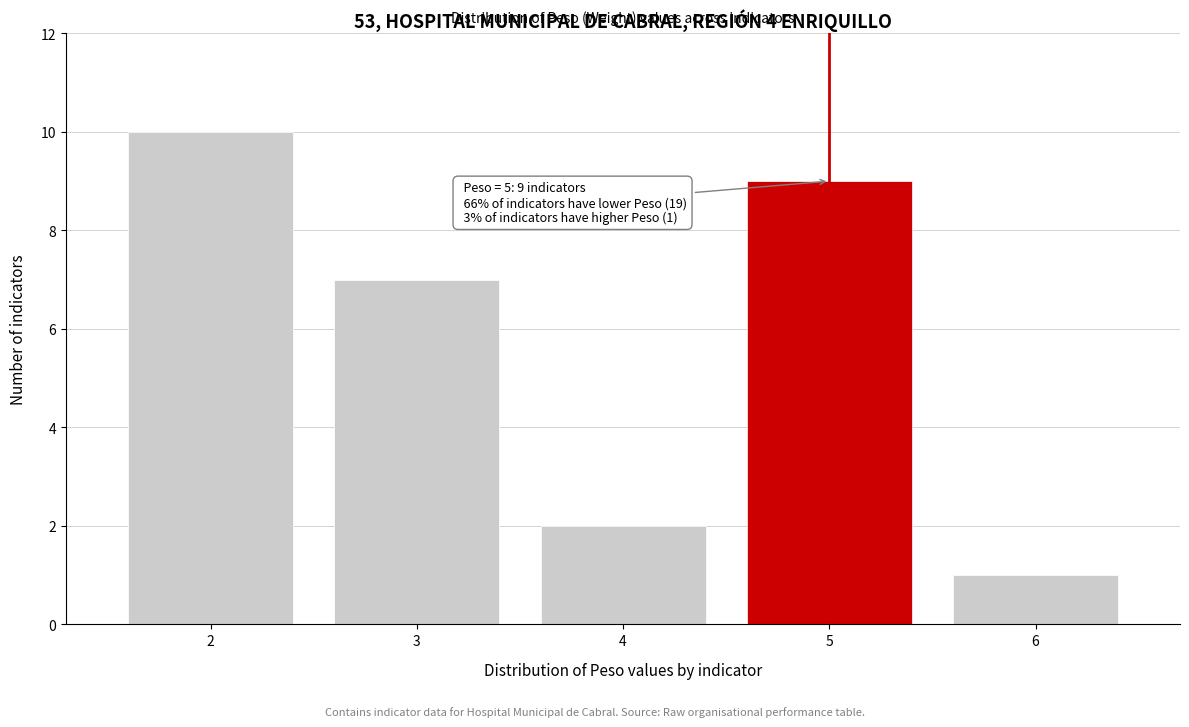

Reading left to right, transcribe all the data shown in this chart.

10	7	2	9	1